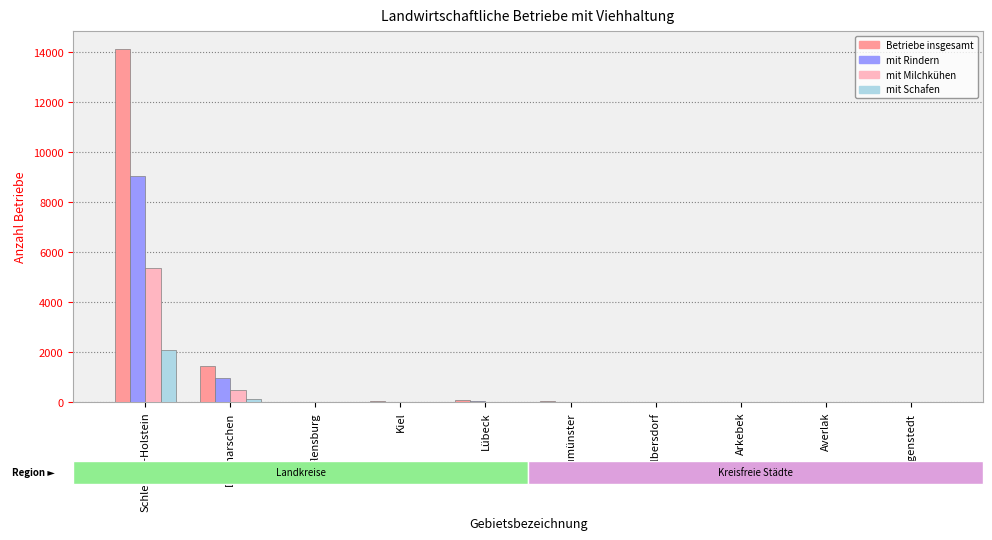

What is the sum of all mit Milchkühen values?

5913